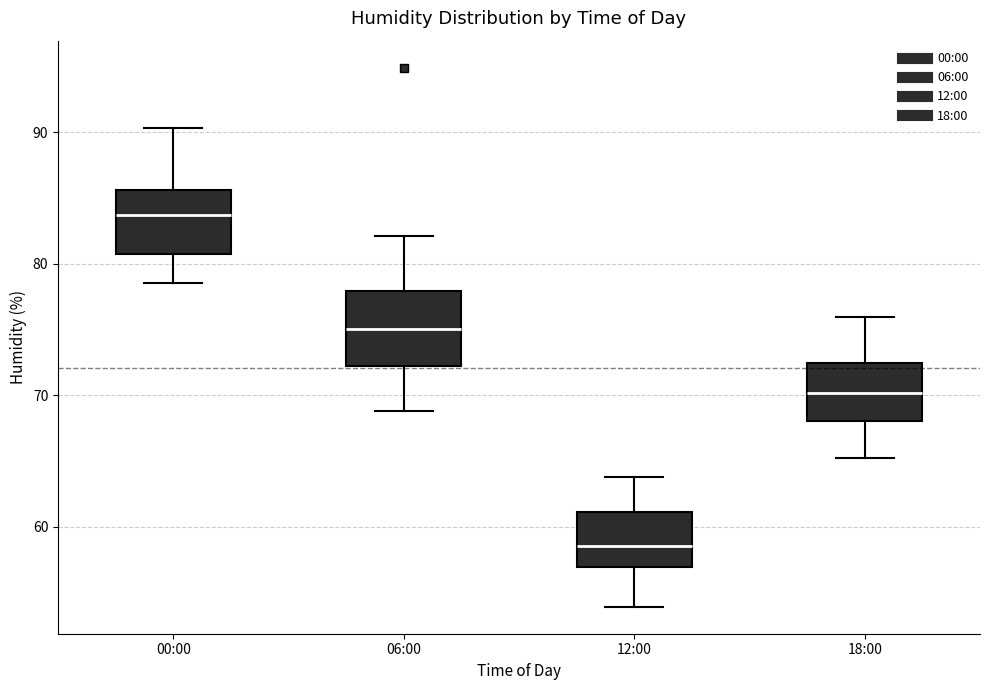

Reading left to right, read every box against the y-axis: the position of its median line, the range the box covers, and the ends of its whiskers. The values are not printed on the chart, so give them approximately, as read against the axis.

00:00: median 84, box 81 to 86, whiskers 79 to 90
06:00: median 75, box 72 to 78, whiskers 69 to 82
12:00: median 59, box 57 to 61, whiskers 54 to 64
18:00: median 70, box 68 to 72, whiskers 65 to 76